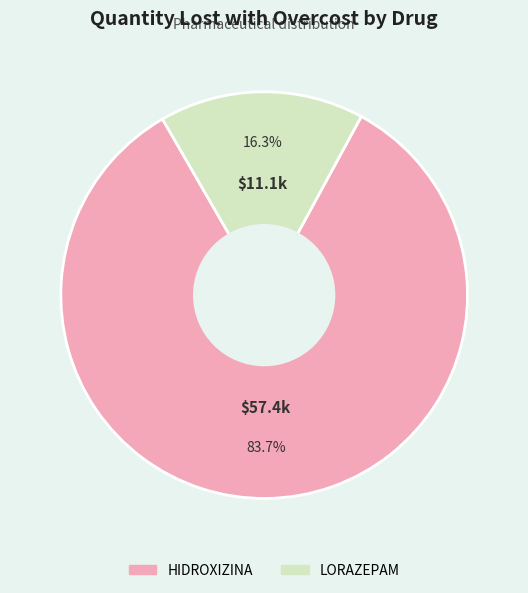

Is it true that LORAZEPAM is 16% of the pie?

True